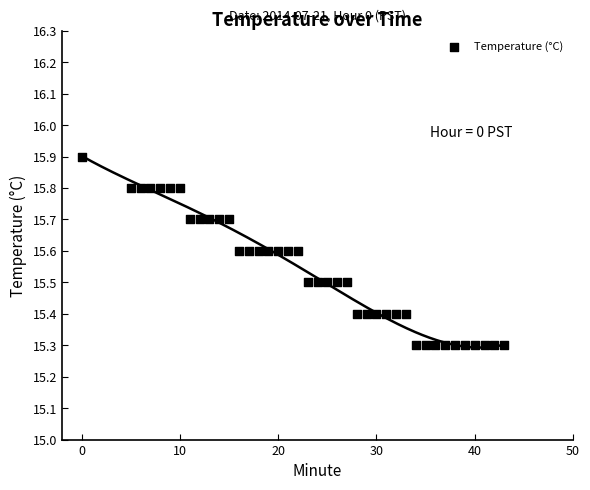

What is the range of Y values (max minus min)?

0.6